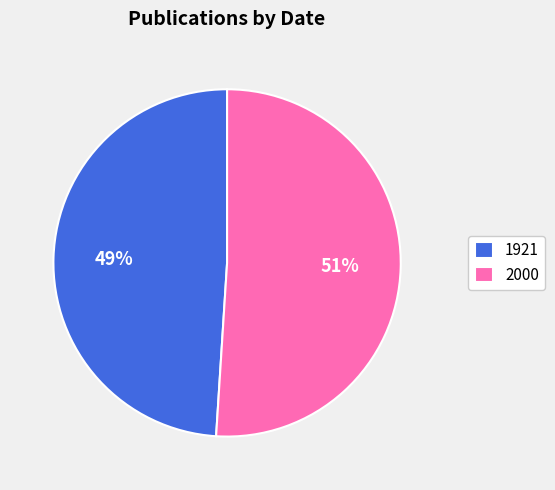

To the nearest percent, what is the difference between the largest and smallest slice percentages?

2%